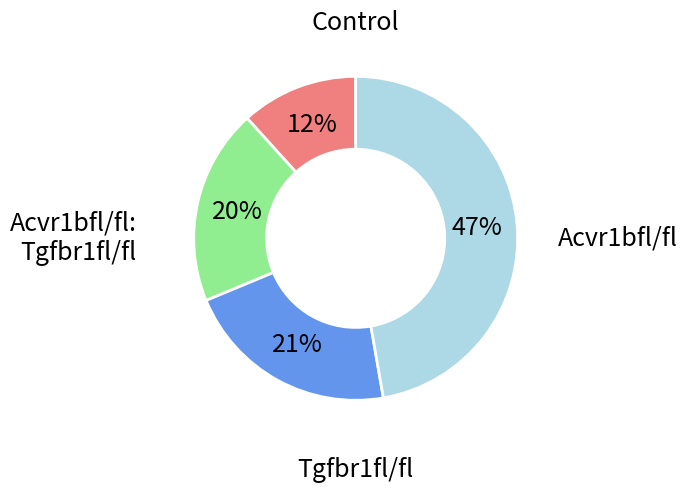

Count the number of slices in the pie.

4